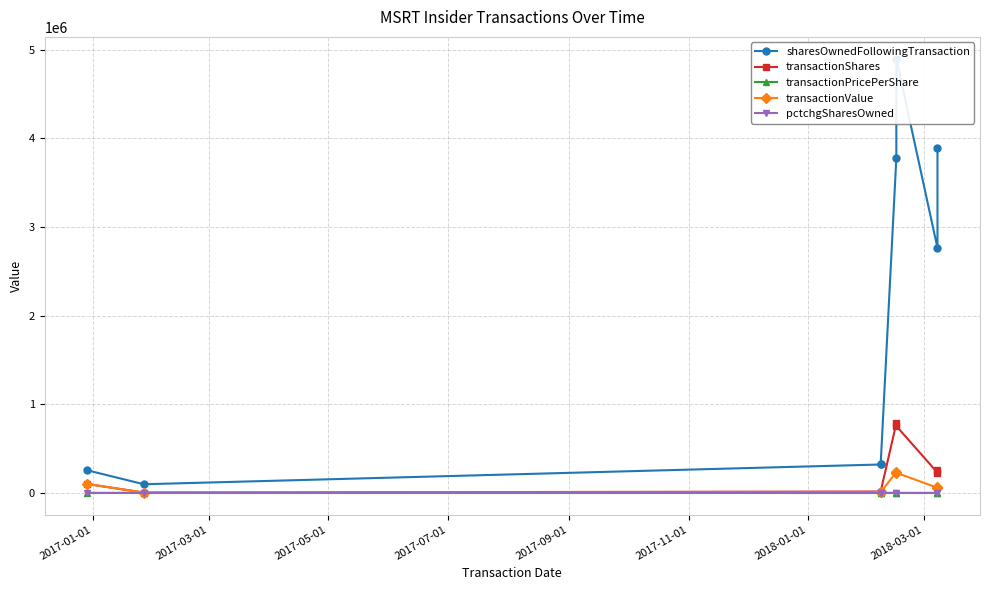

What value does the pctchgSharesOwned series have at 2018-01-01?

-8.0